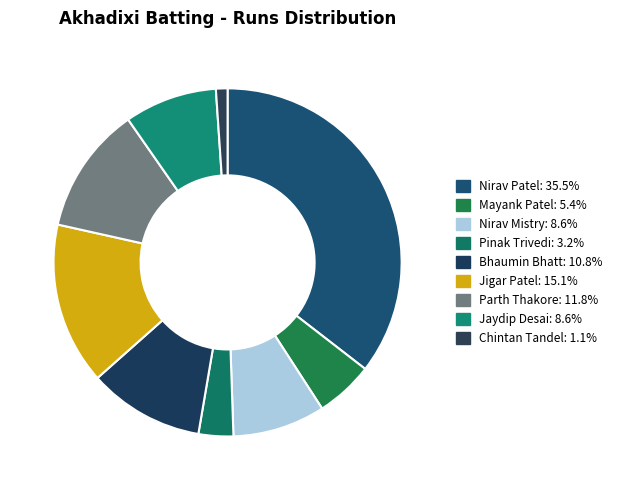

How many segments does this pie chart have?

9